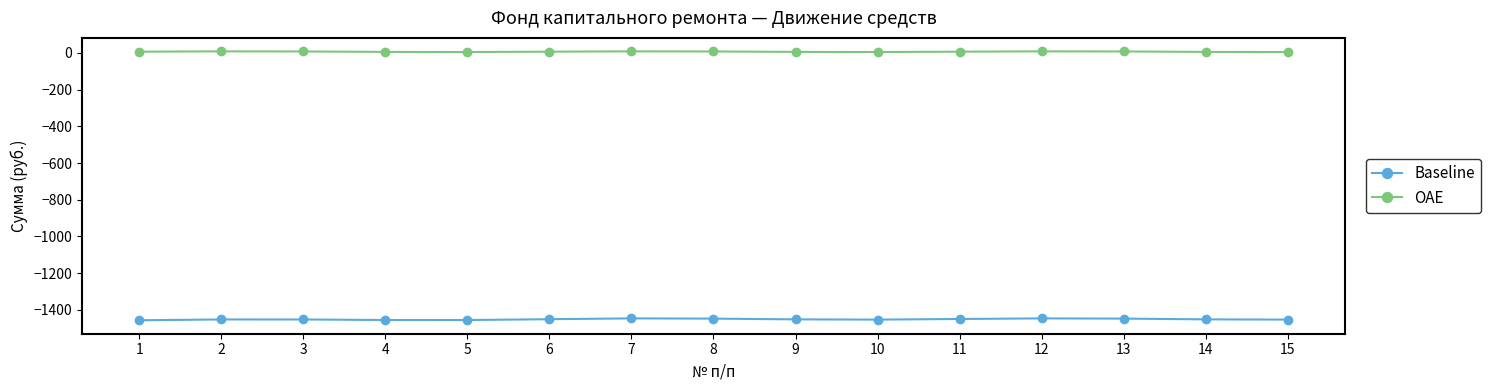

Does the chart have visible grid lines?

No